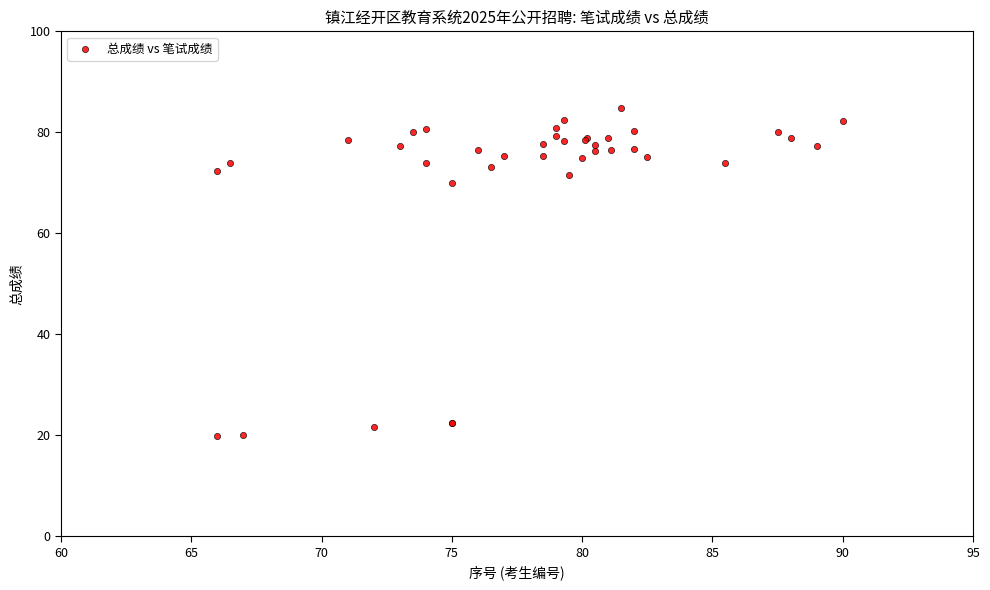

What Y value in the scatter plot is closest to 52?

70.0